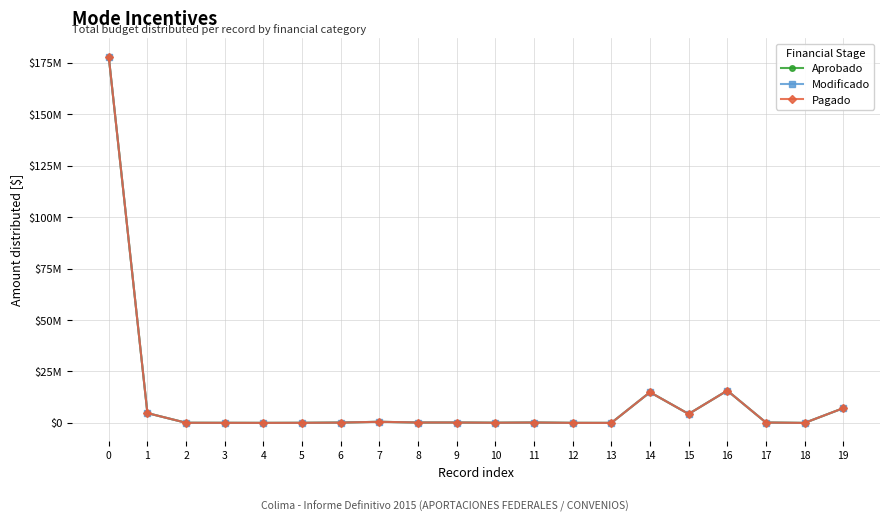

True or false: Pagado and Modificado cross at least once.

False